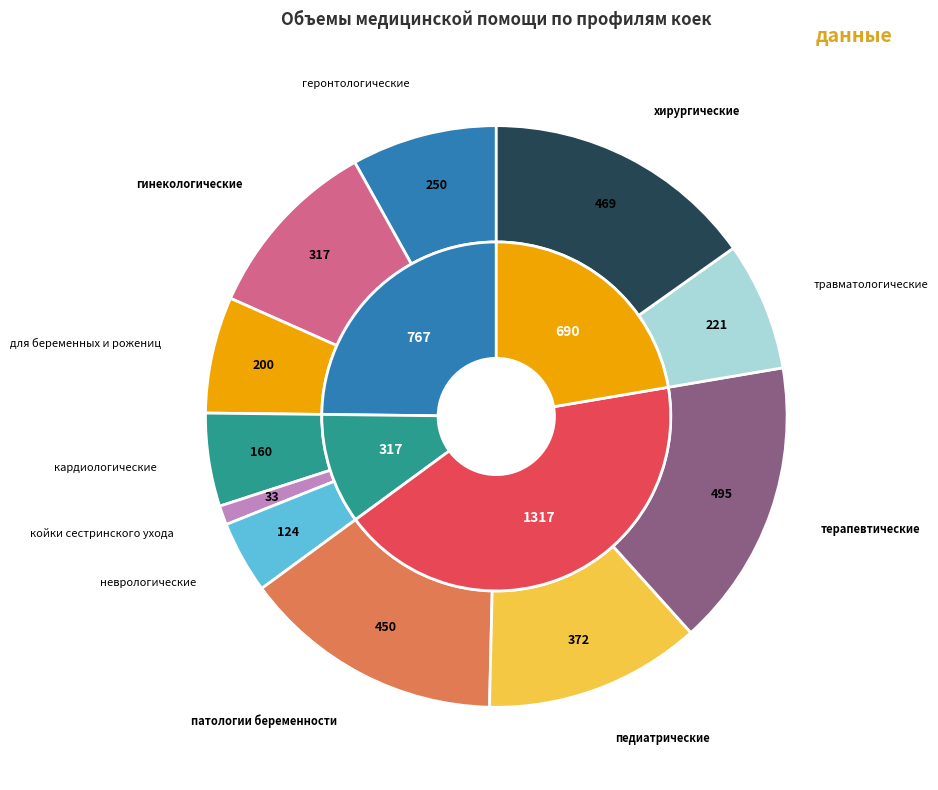

Combined, do педиатрические and геронтологические account for over 50%?

No